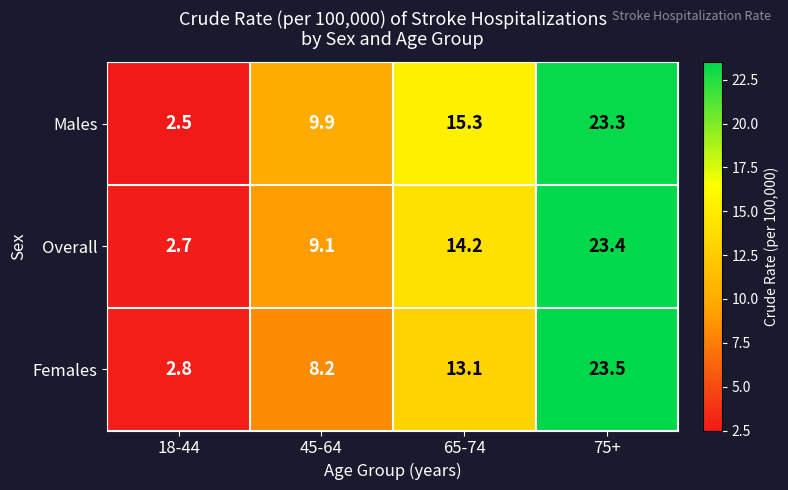

Reading left to right, extract all data points from this chart.

Males: 18-44=2.5	45-64=9.9	65-74=15.3	75+=23.3
Overall: 18-44=2.7	45-64=9.1	65-74=14.2	75+=23.4
Females: 18-44=2.8	45-64=8.2	65-74=13.1	75+=23.5